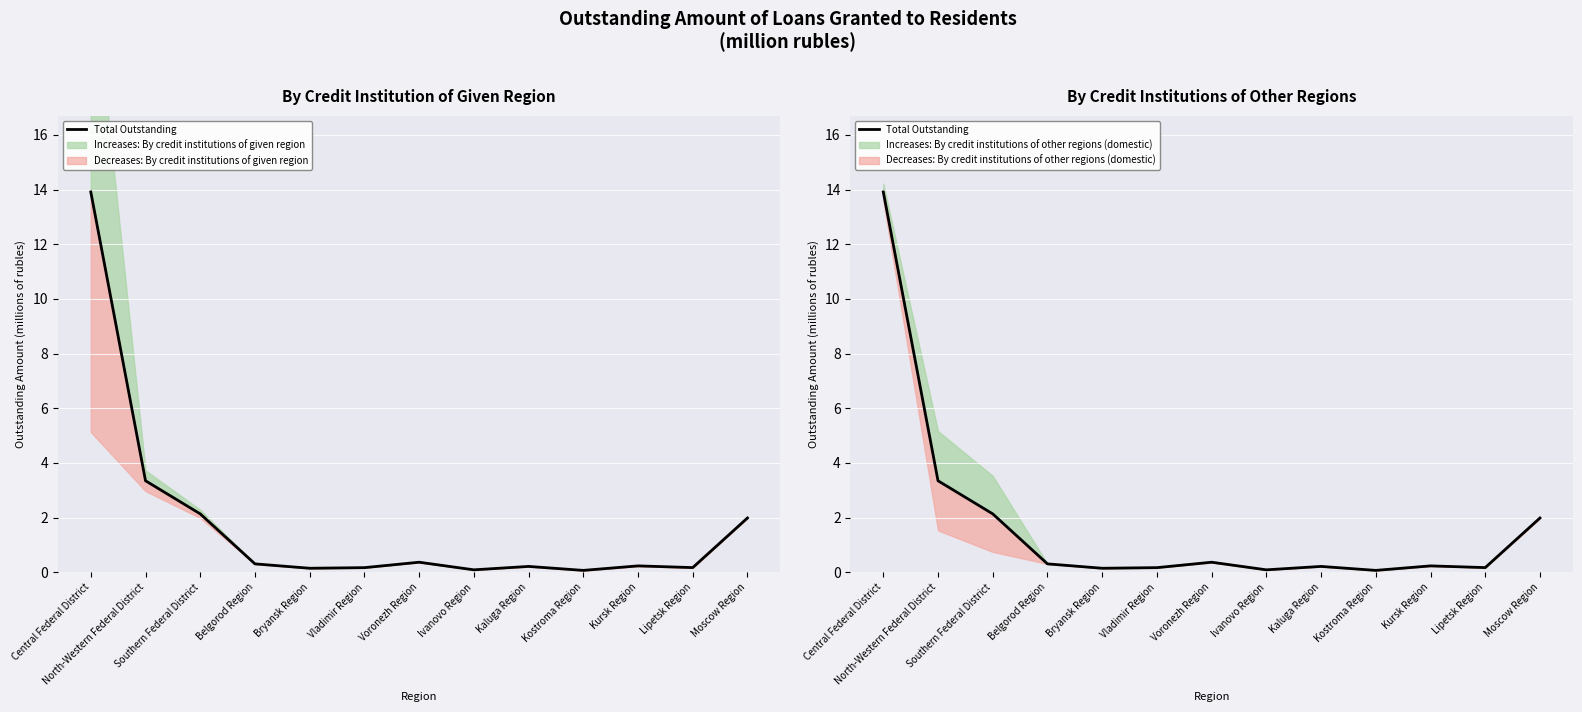

Which label corresponds to the largest value in the chart?

Central Federal District